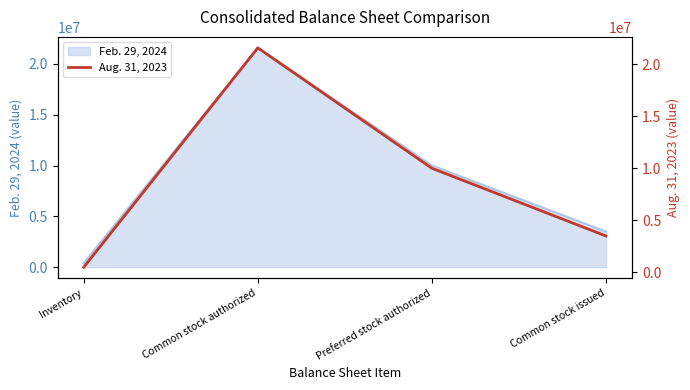

How many categories are shown in the chart?

4